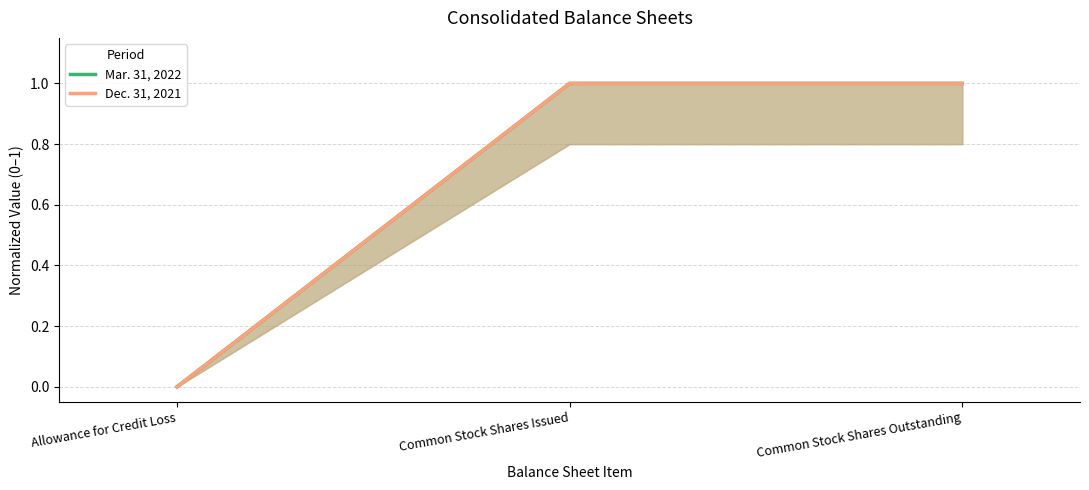

Is it true that Dec. 31, 2021 equals 0 at Allowance for Credit Loss?

False